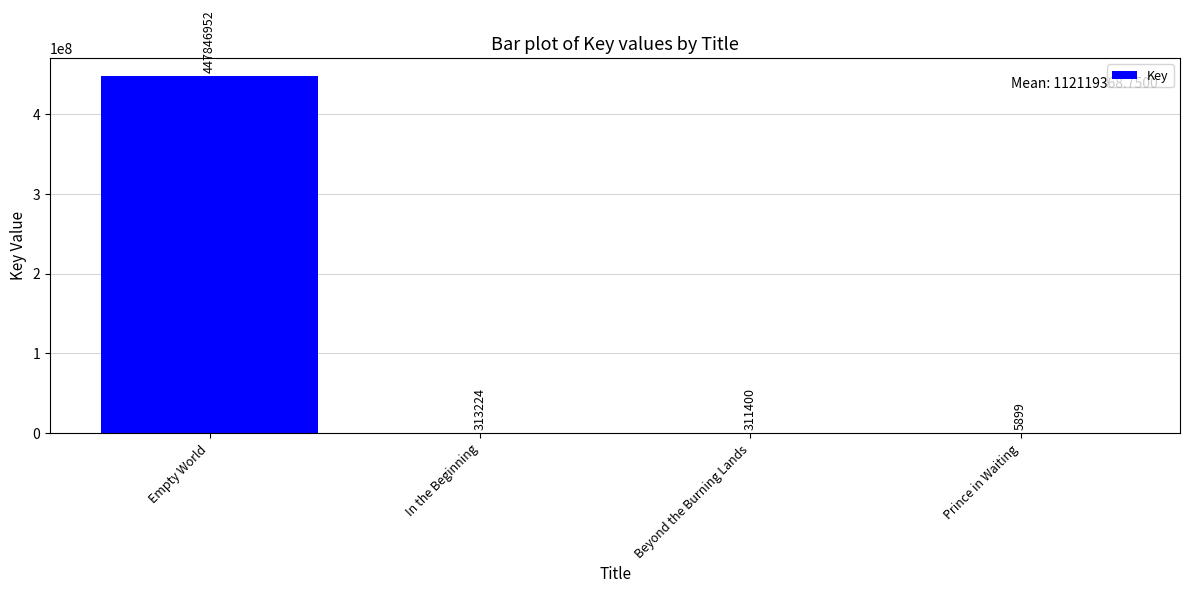

Read the value at Prince in Waiting, to the nearest 50.

5900